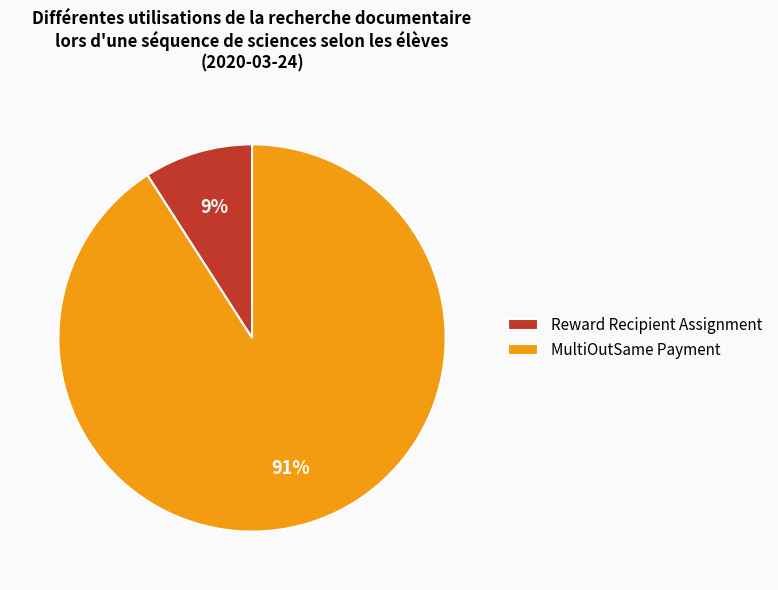

The Reward Recipient Assignment slice represents 21% of the pie. True or false?

False